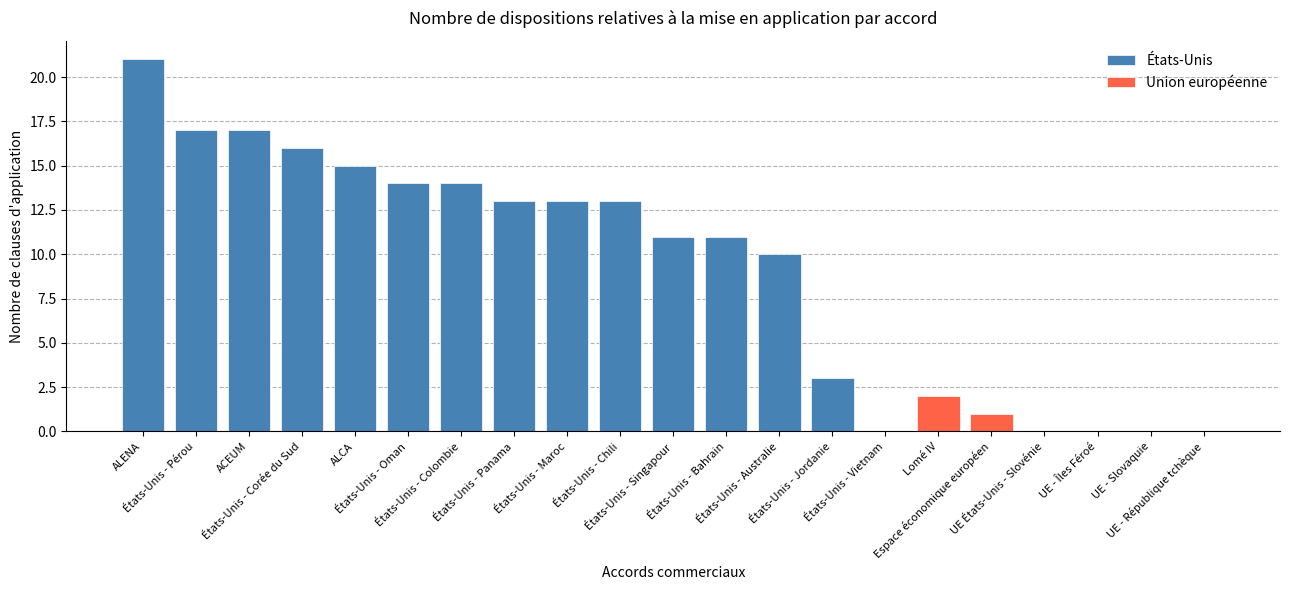

What is the difference between the maximum and minimum values in the États-Unis series?

21